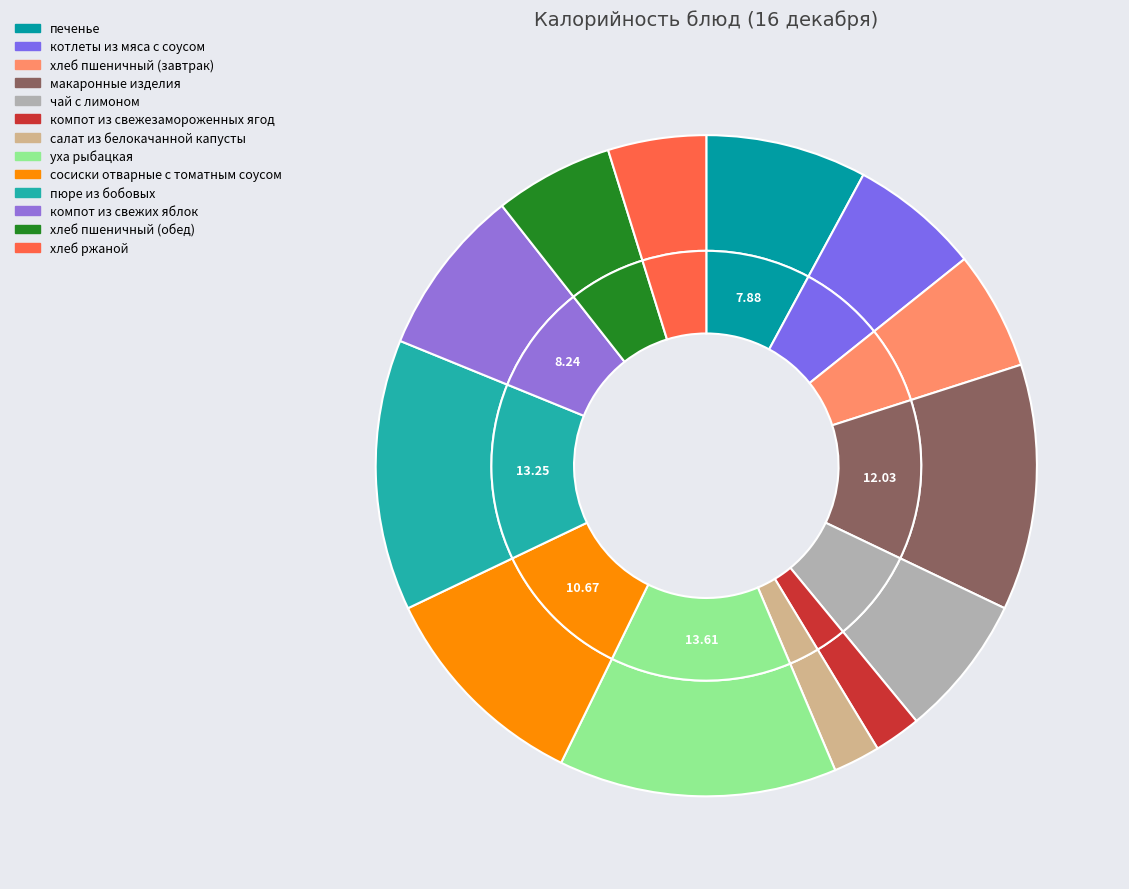

Is it true that хлеб ржаной is 1% of the pie?

False